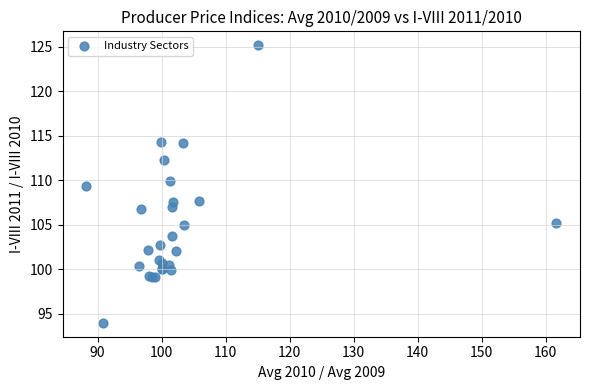

What Y value in the scatter plot is closest to 109?

109.4